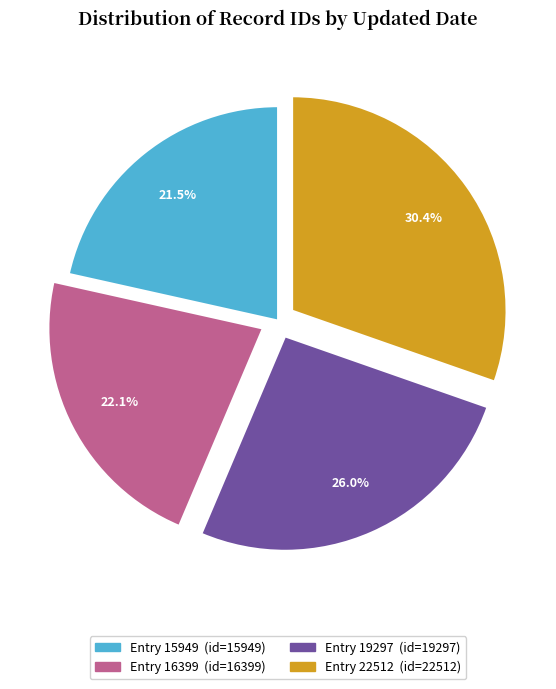

Is there a majority slice in this chart?

No